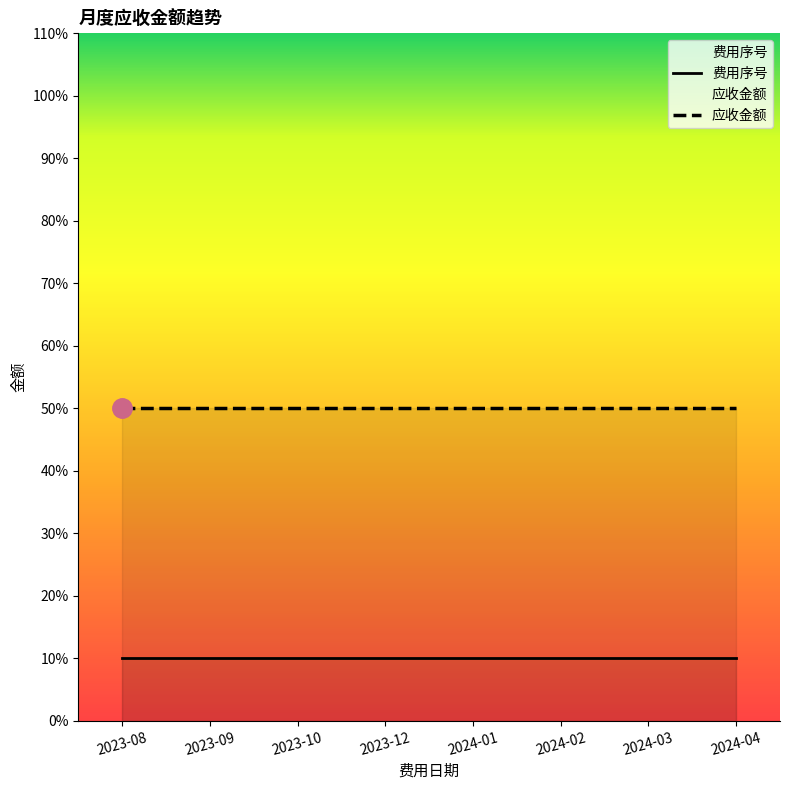

True or false: 应收金额 and 费用序号 intersect in this chart.

False